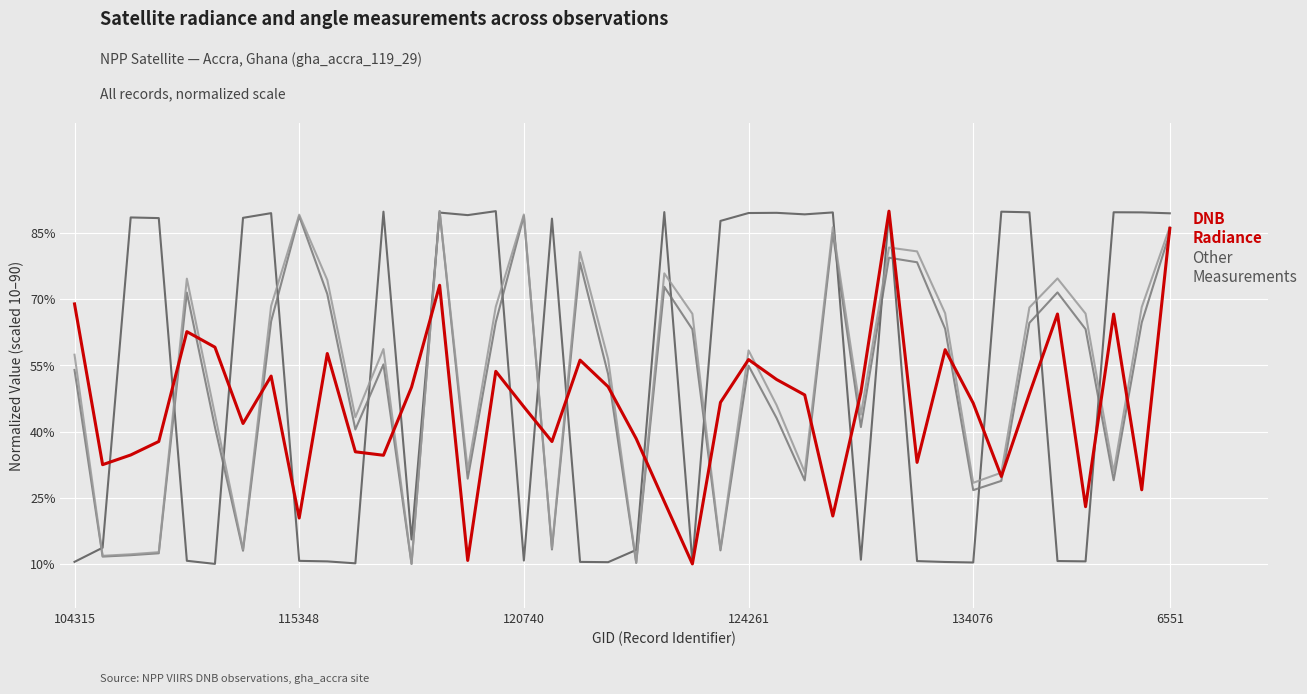

What is the maximum value shown in the chart?

90.0